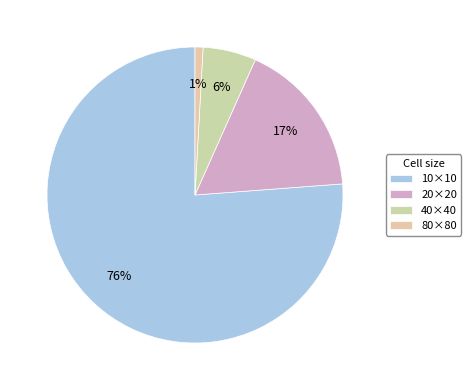

To the nearest percent, what portion does 20×20 represent?

17%